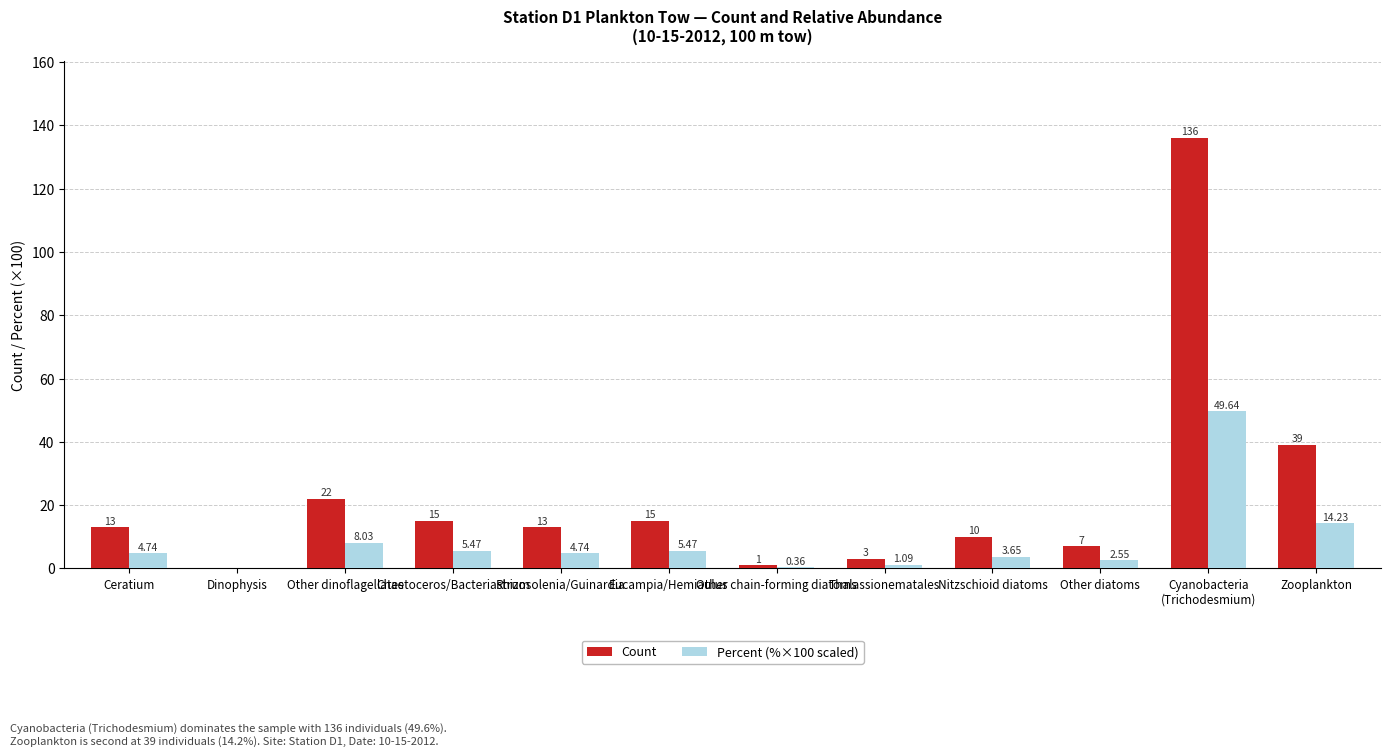

Is the value of Count at Dinophysis greater than the value of Percent (%×100 scaled) at Chaetoceros/Bacteriastrum?

No